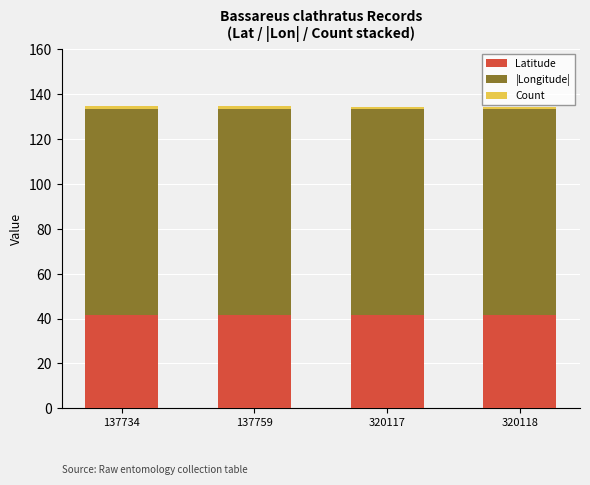

The value of Latitude at 320117 is 71.4. True or false?

False